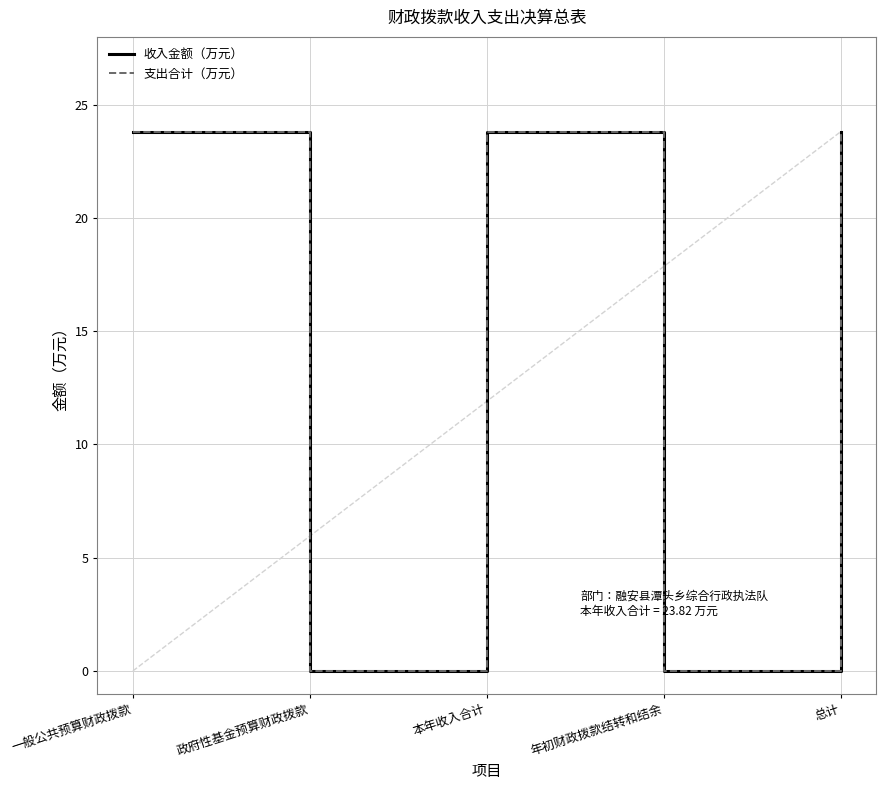

What is the label of the 3rd point from the right?

本年收入合计